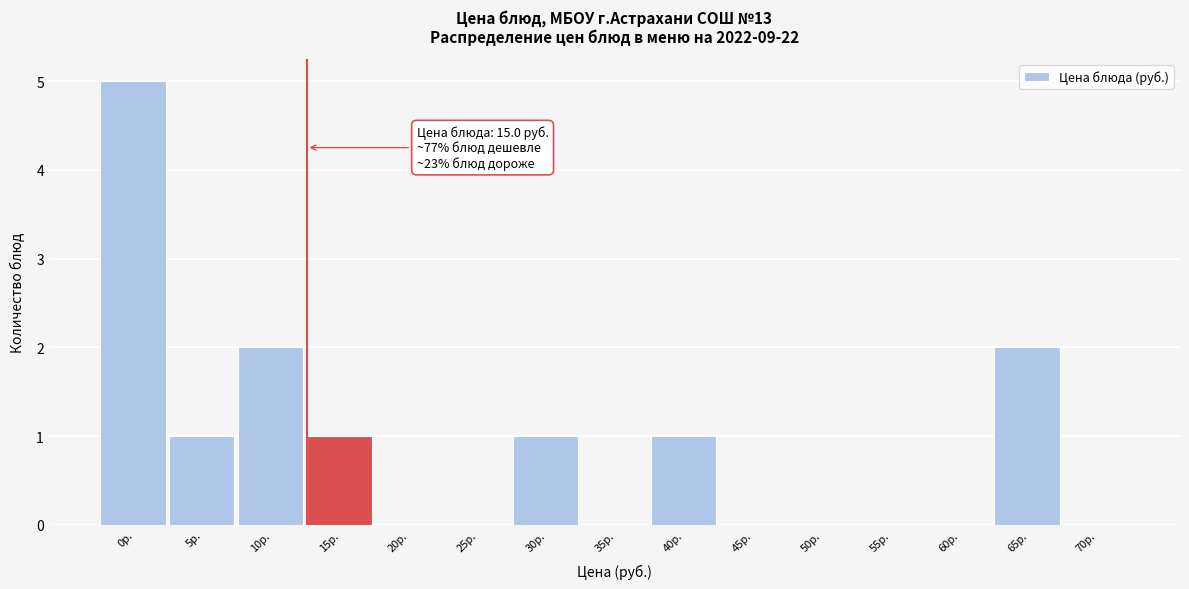

Reading left to right, extract all data points from this chart.

0р.=5	5р.=1	10р.=2	15р.=1	20р.=0	25р.=0	30р.=1	35р.=0	40р.=1	45р.=0	50р.=0	55р.=0	60р.=0	65р.=2	70р.=0